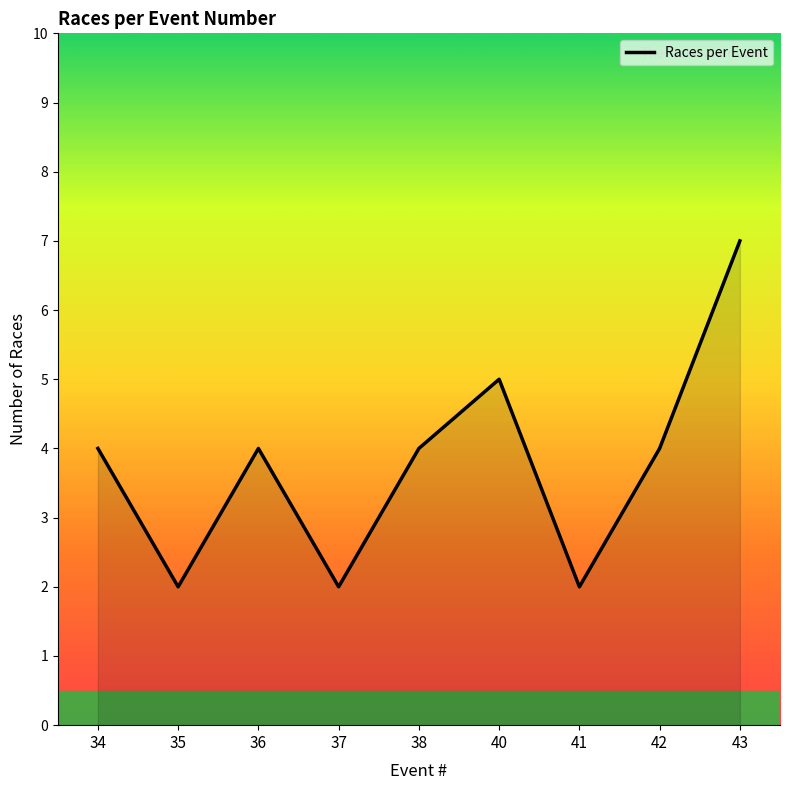

Read the value at 43.

7